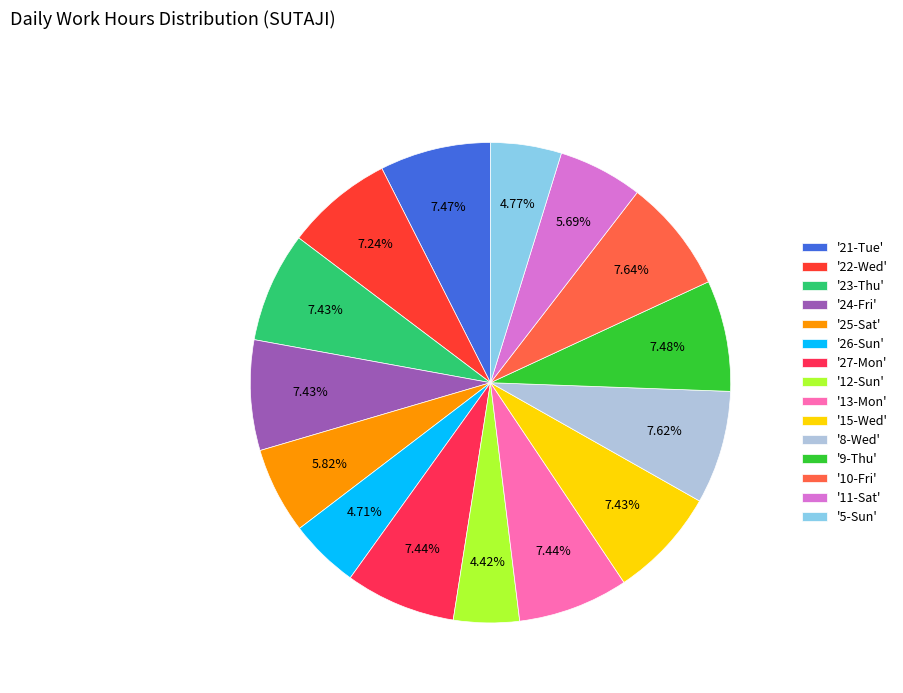

Count the number of slices in the pie.

15